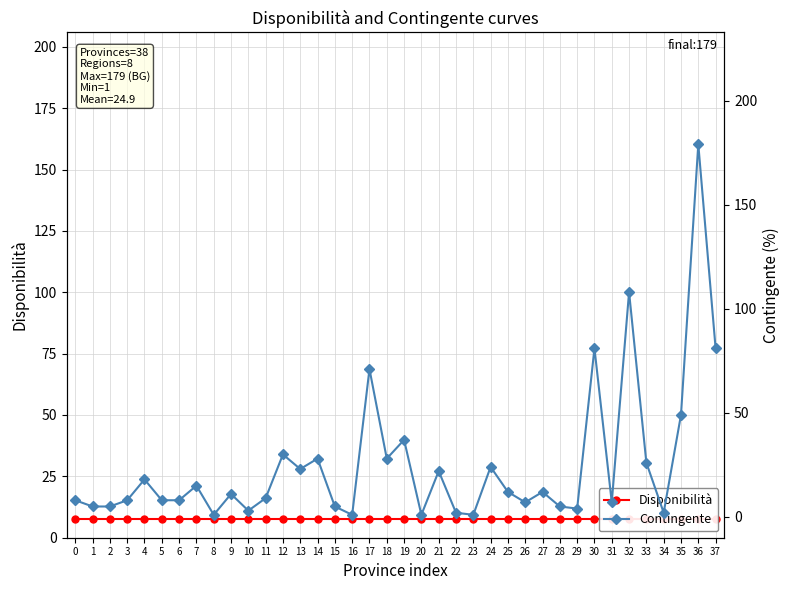

How many times do Contingente and Disponibilità cross each other?

20